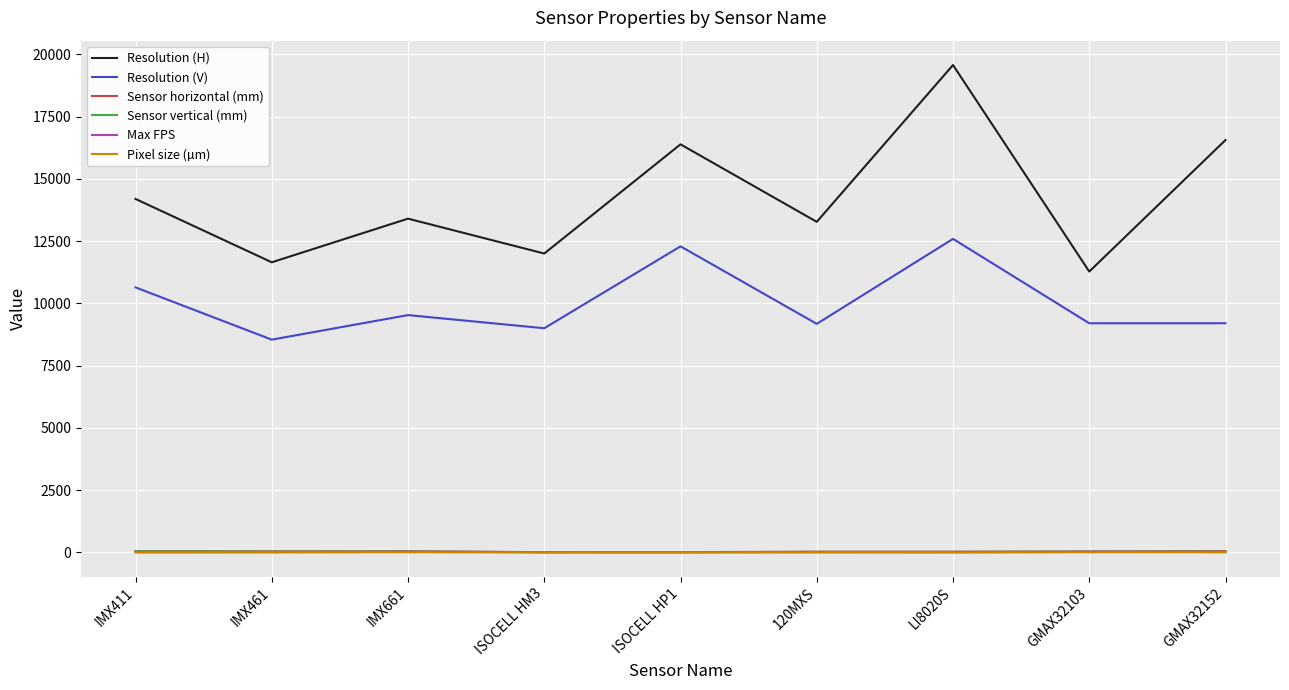

At which category does the chart reach its peak across all series?

LI8020S